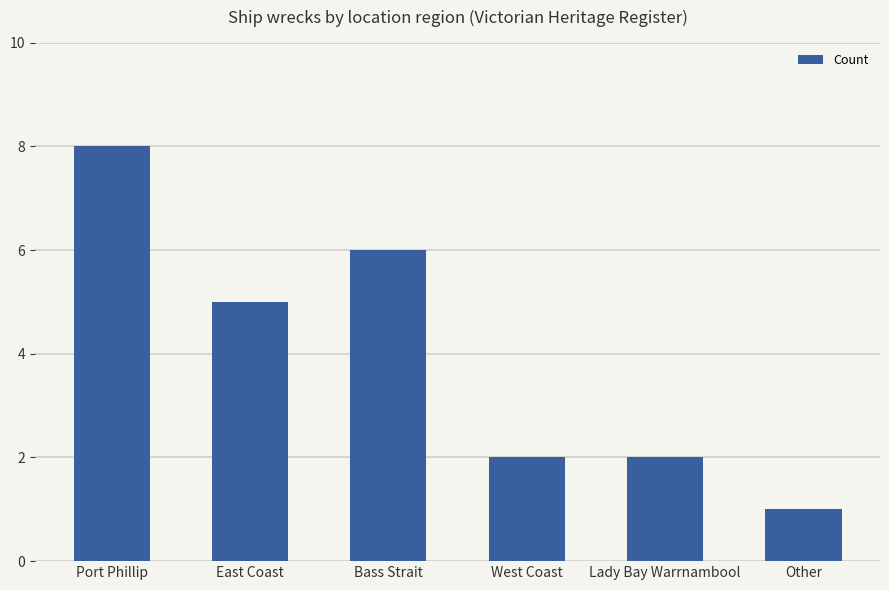

What is the difference between the maximum and minimum values?

7